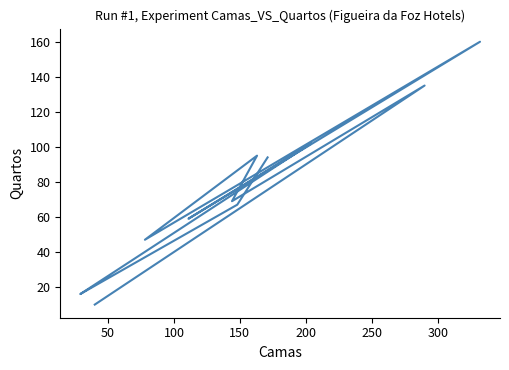

What is the difference between the maximum and second lowest values?

144